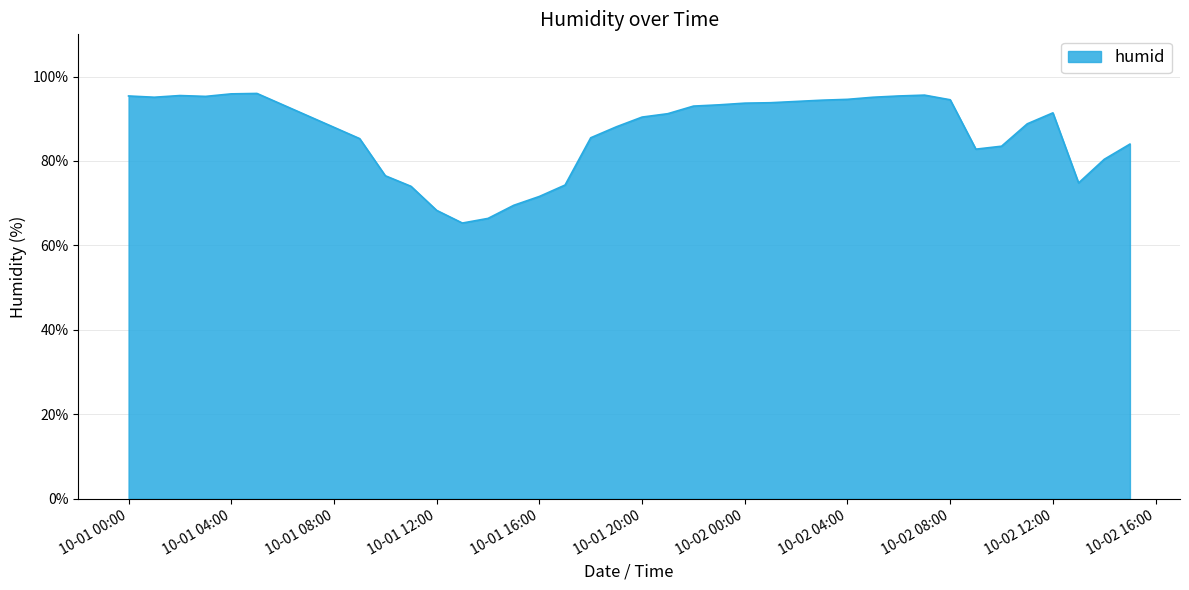

How many distinct data groups are displayed?

1